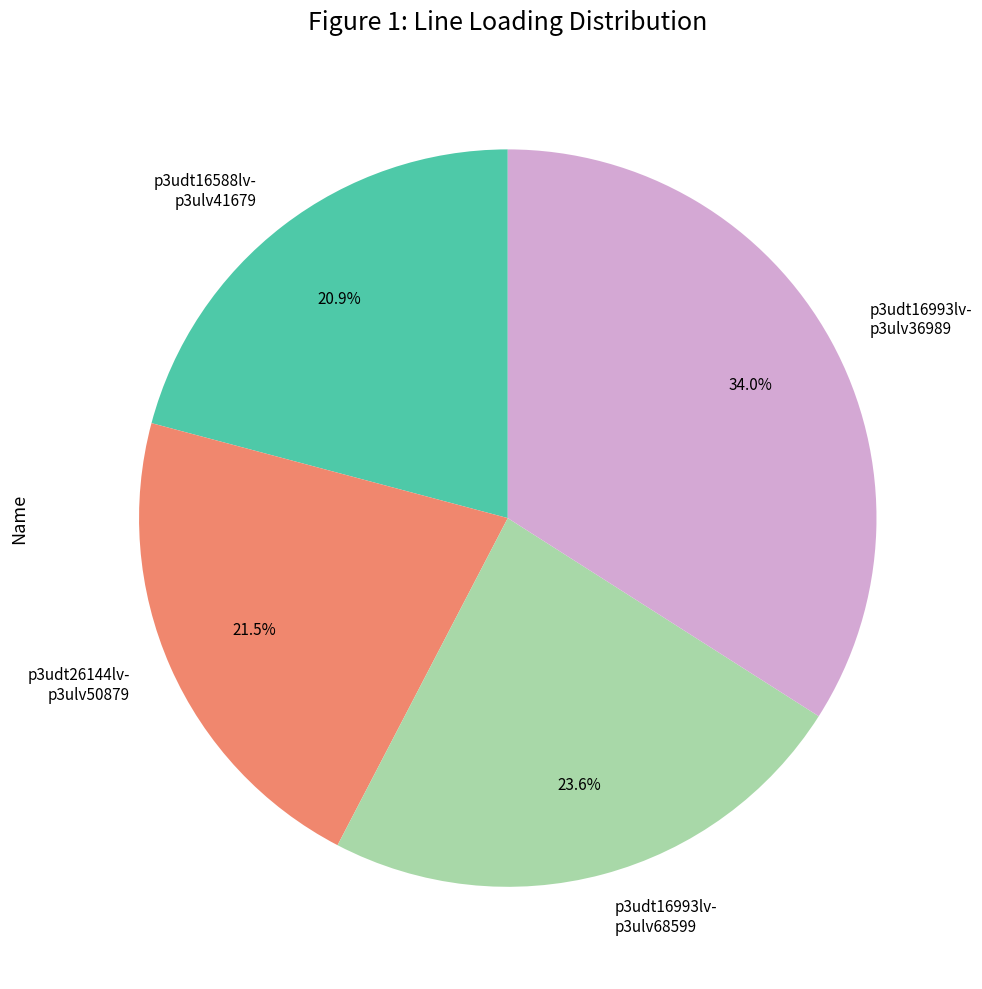

Count the number of slices in the pie.

4